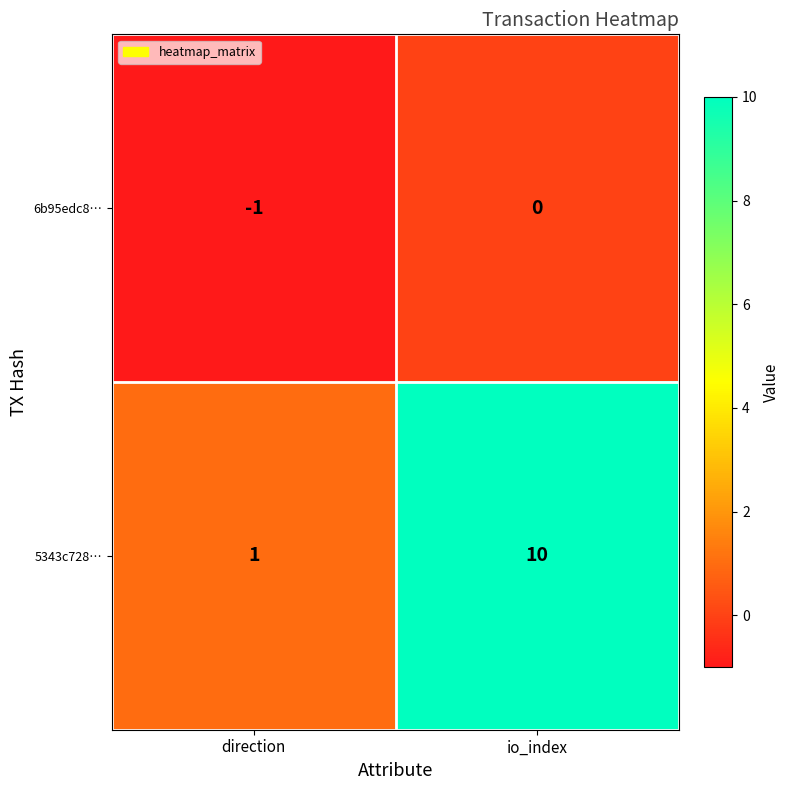

Which series has the widest spread of values?

5343c728…